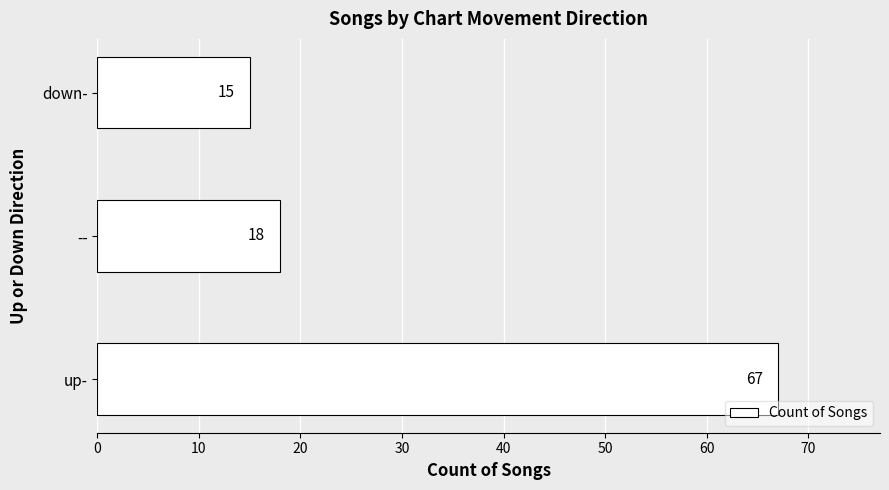

What is the sum of the values at up- and --?

85